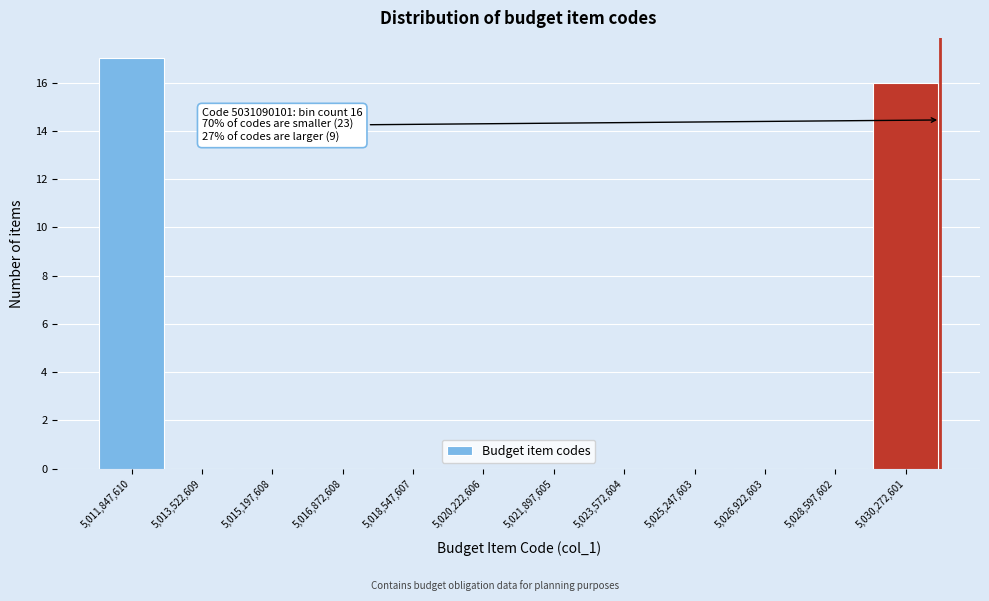

Over which range of the x-axis is the bar tallest?

5011000000 to 5012600000